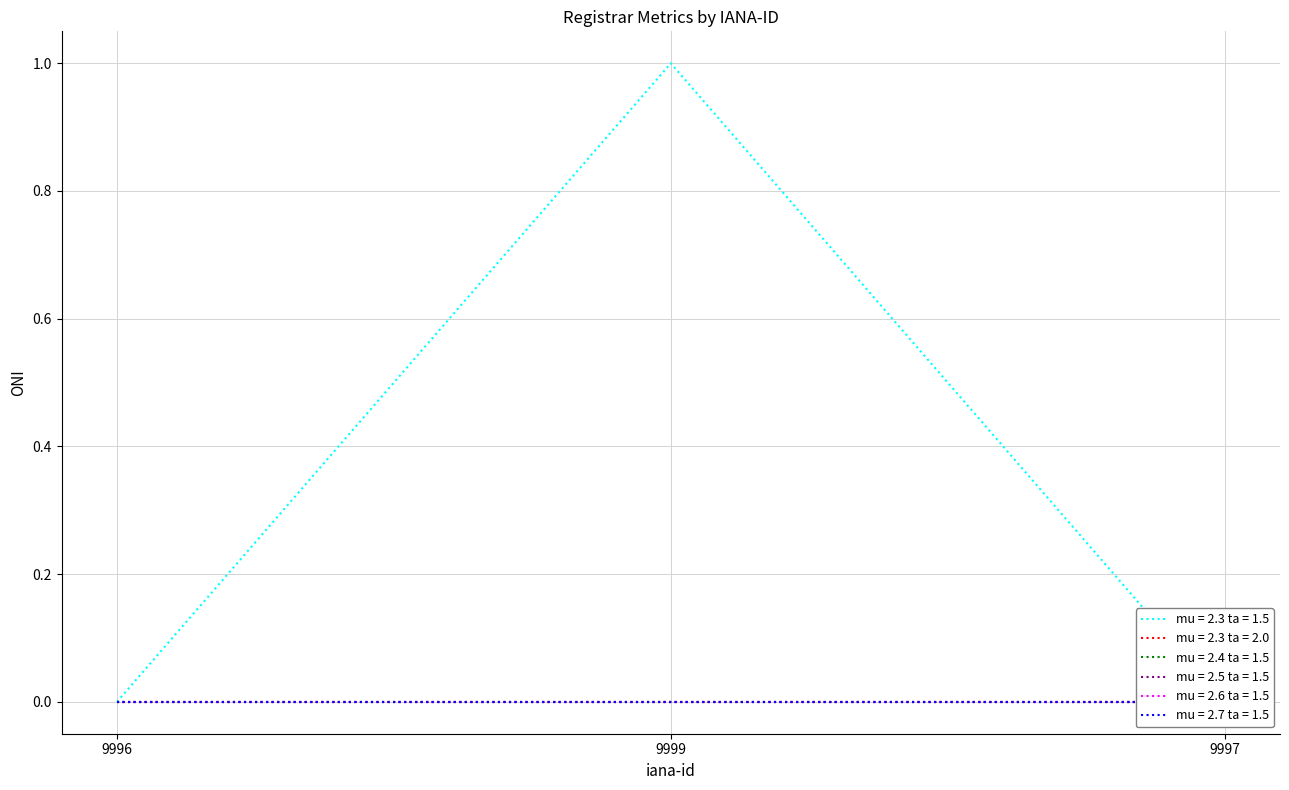

At how many categories does at least one series exceed 0?

1